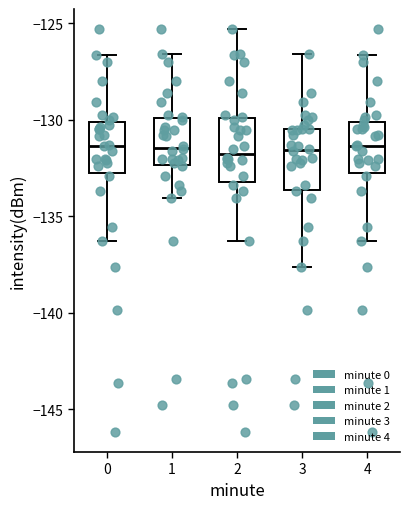

Where does the lower whisker of the box at x = 3 end on the y-axis? The values are not printed on the chart, so give them approximately, as read against the axis.

-137.5